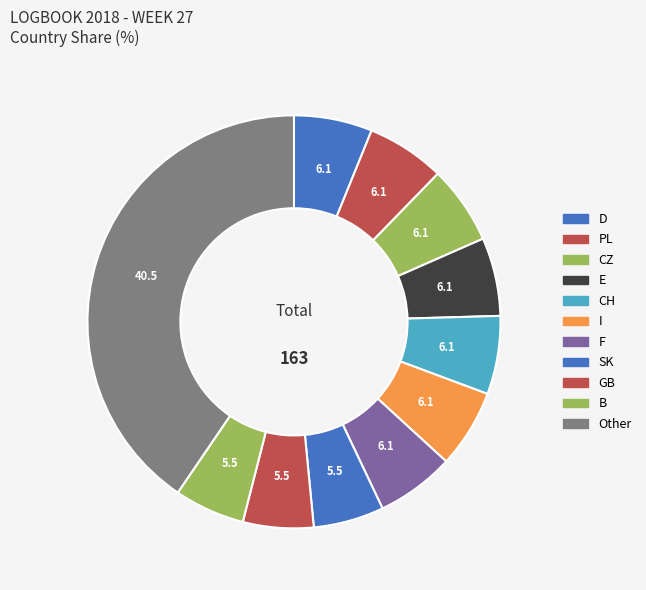

Count the number of slices in the pie.

11